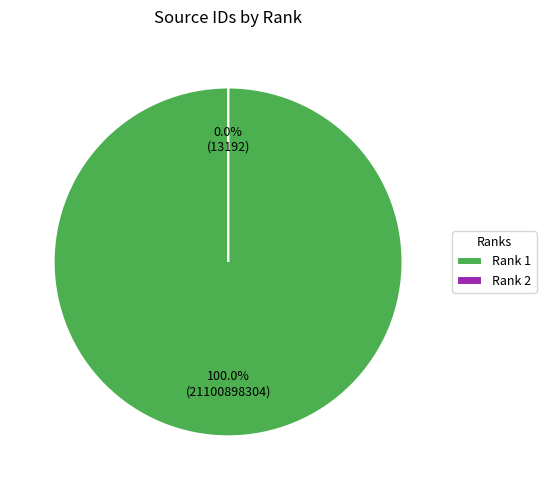

How many slices are in this pie chart?

2